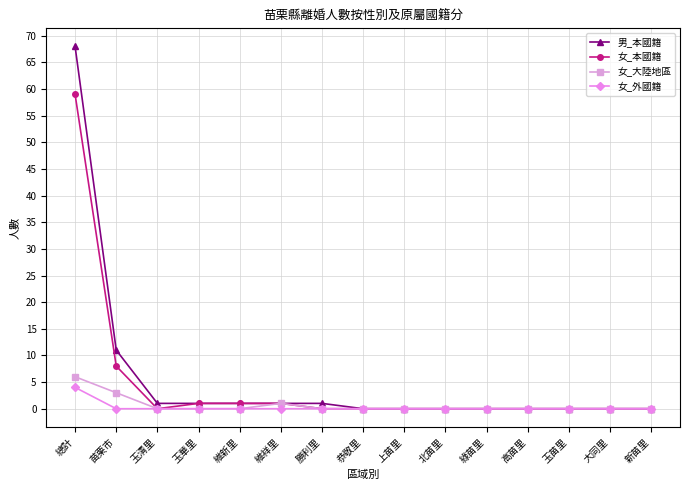

Which series has the largest total across all categories?

男_本國籍